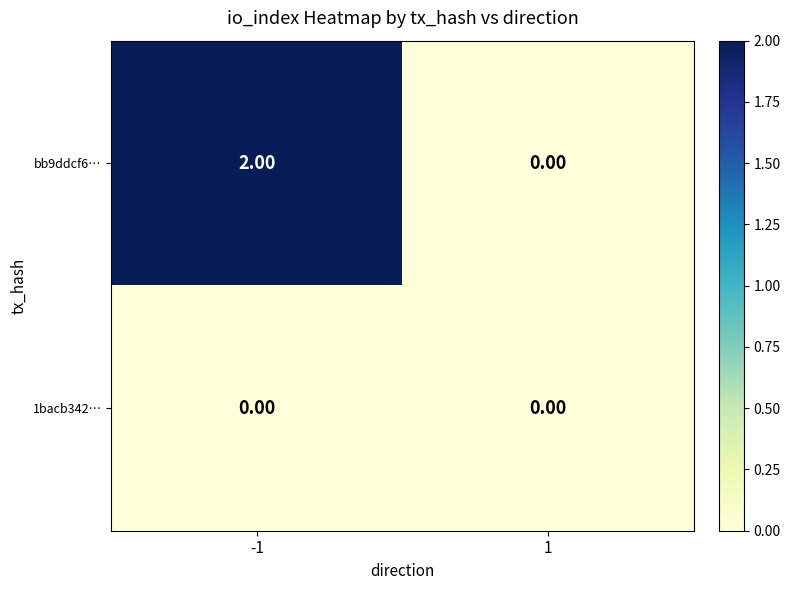

Which series has the largest total across all categories?

bb9ddcf6…